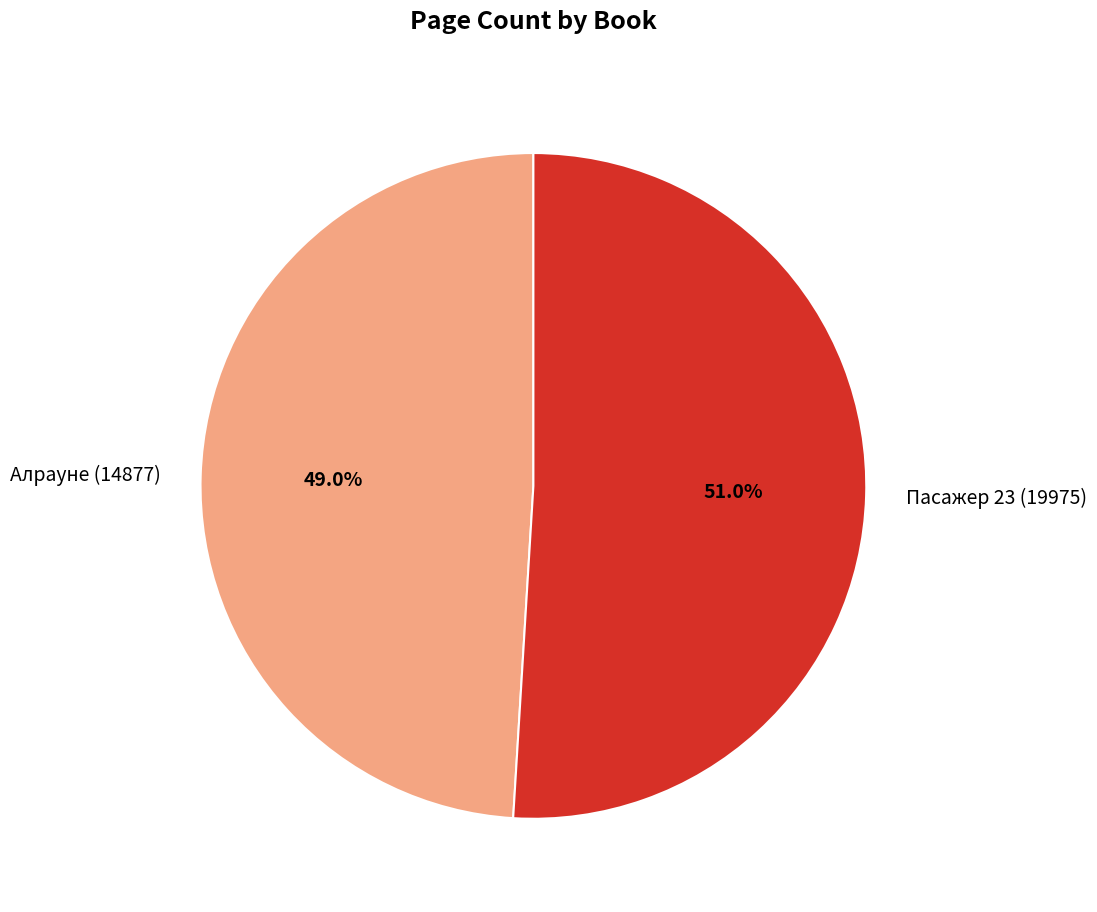

To the nearest percent, what percentage of the pie is Пасажер 23 (19975)?

51%